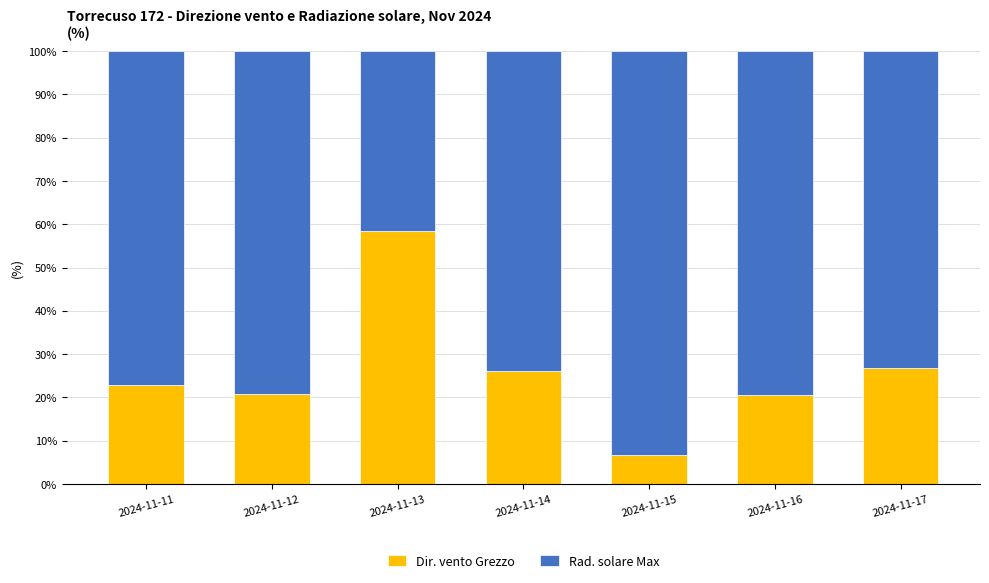

What is the difference between the maximum and second lowest values in the Dir. vento Grezzo series?

38.0